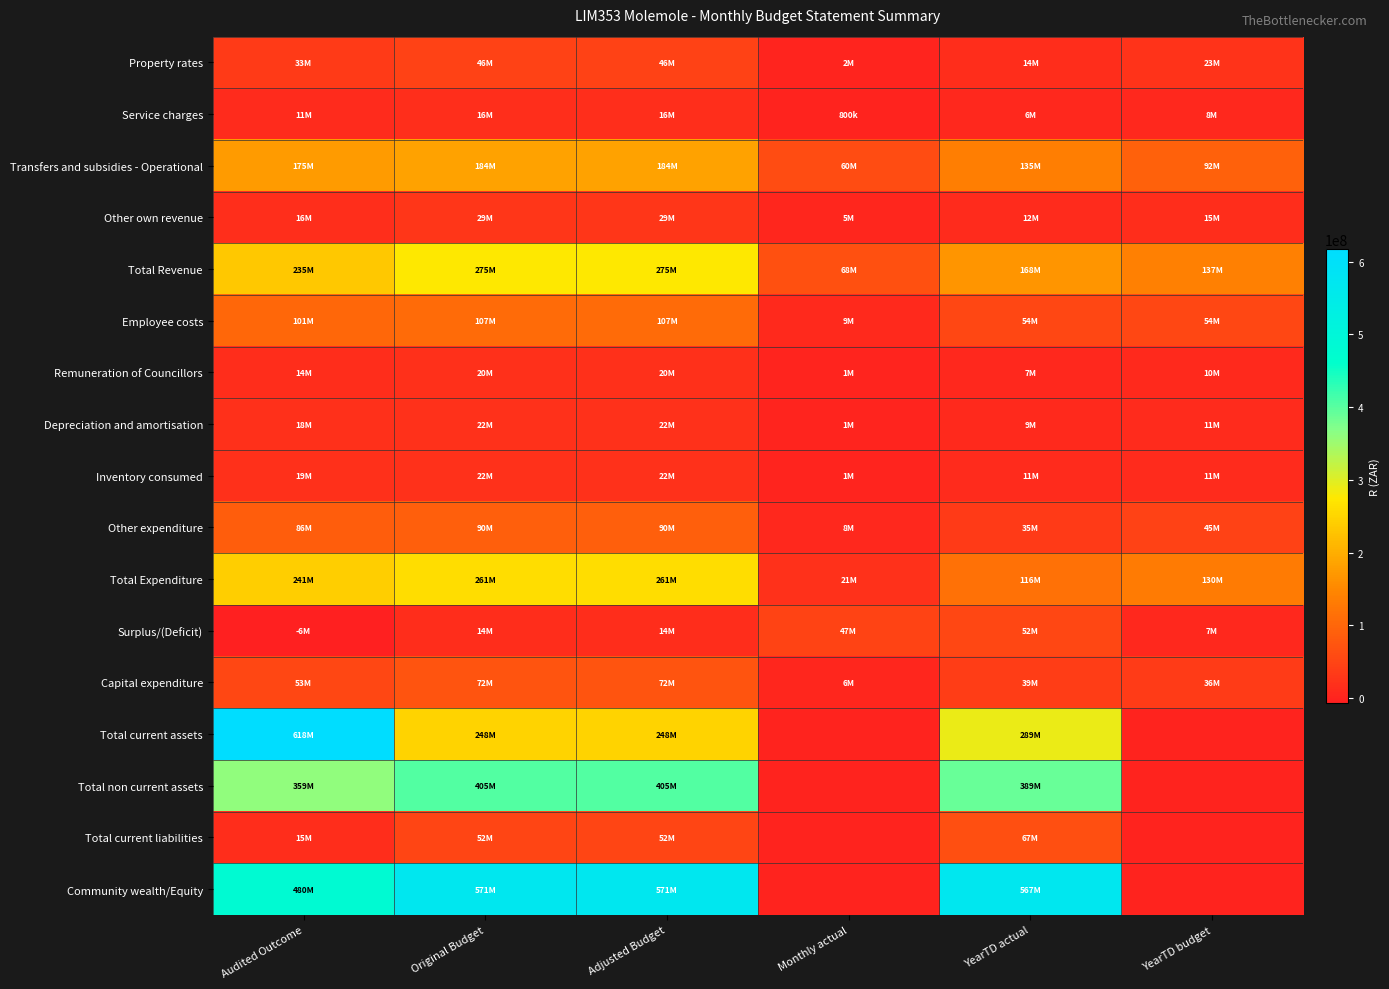

Between Adjusted Budget and YearTD actual, which is larger?

Adjusted Budget